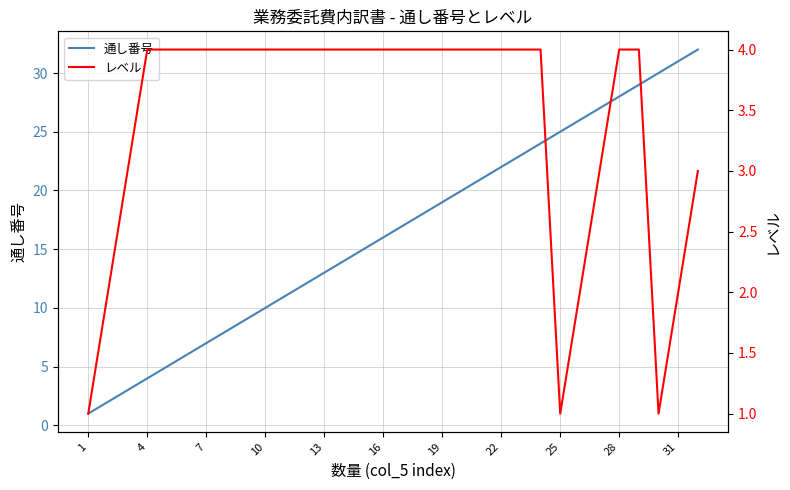

Reading left to right, extract all data points from this chart.

通し番号: 1	2	3	4	5	6	7	8	9	10	11	12	13	14	15	16	17	18	19	20	21	22	23	24	25	26	27	28	29	30	31	32
レベル: 1	2	3	4	4	4	4	4	4	4	4	4	4	4	4	4	4	4	4	4	4	4	4	4	1	2	3	4	4	1	2	3